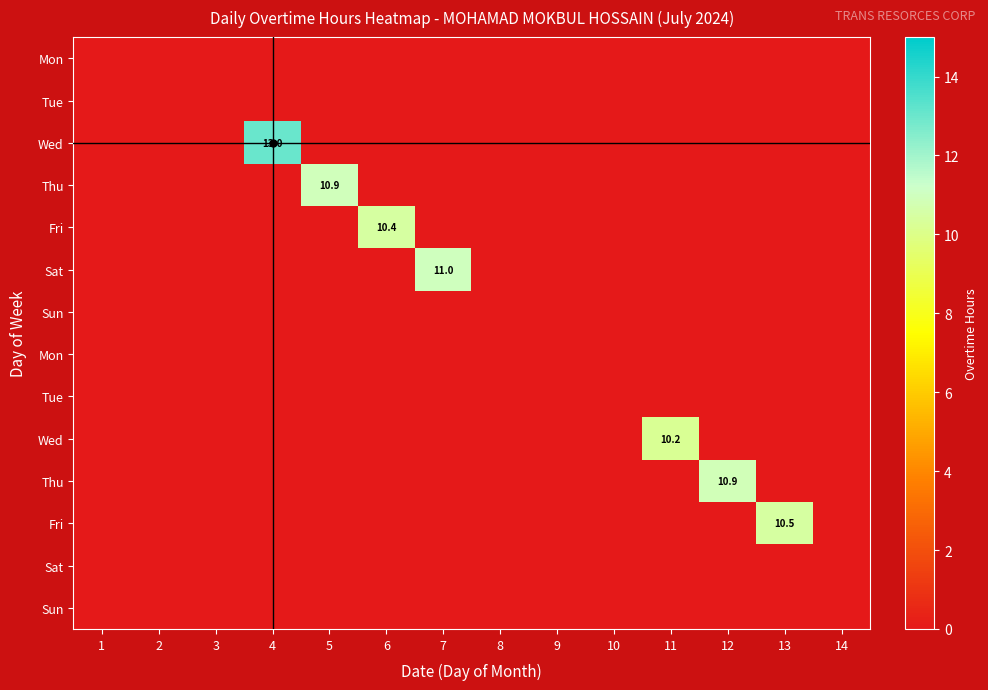

Count the number of categories in the chart.

14